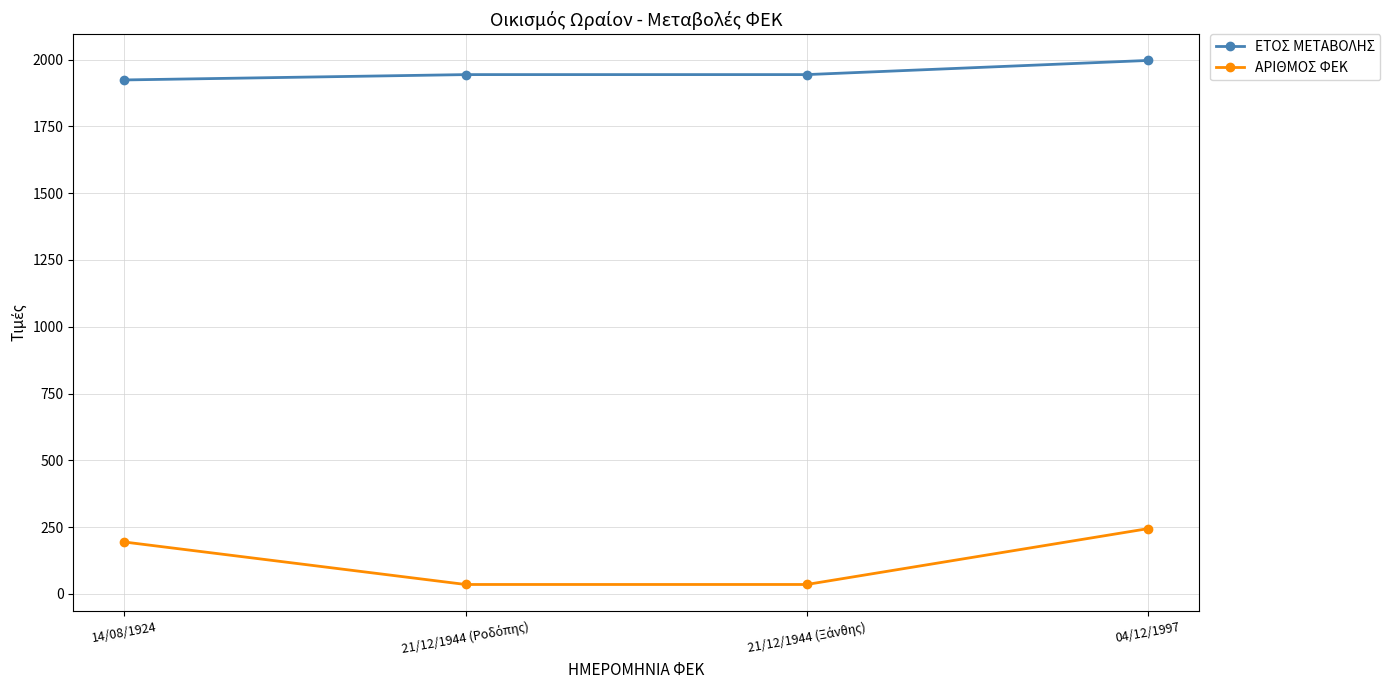

What is the difference between the maximum and minimum values in the ΑΡΙΘΜΟΣ ΦΕΚ series?

209